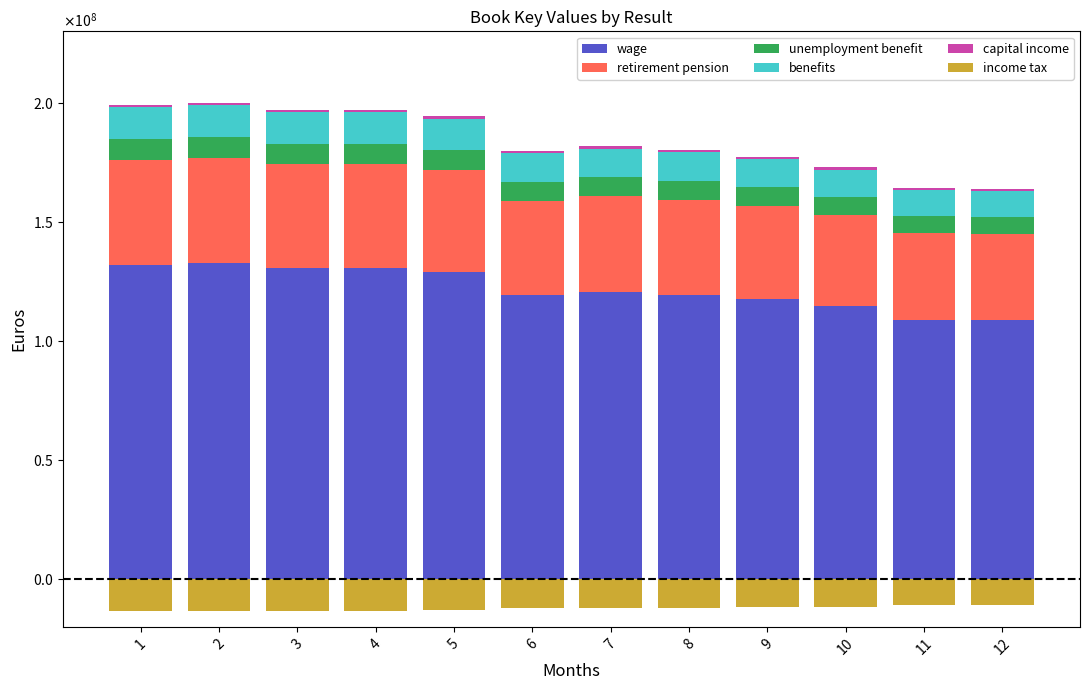

True or false: wage has a value of 114774753.6 at 10.

True